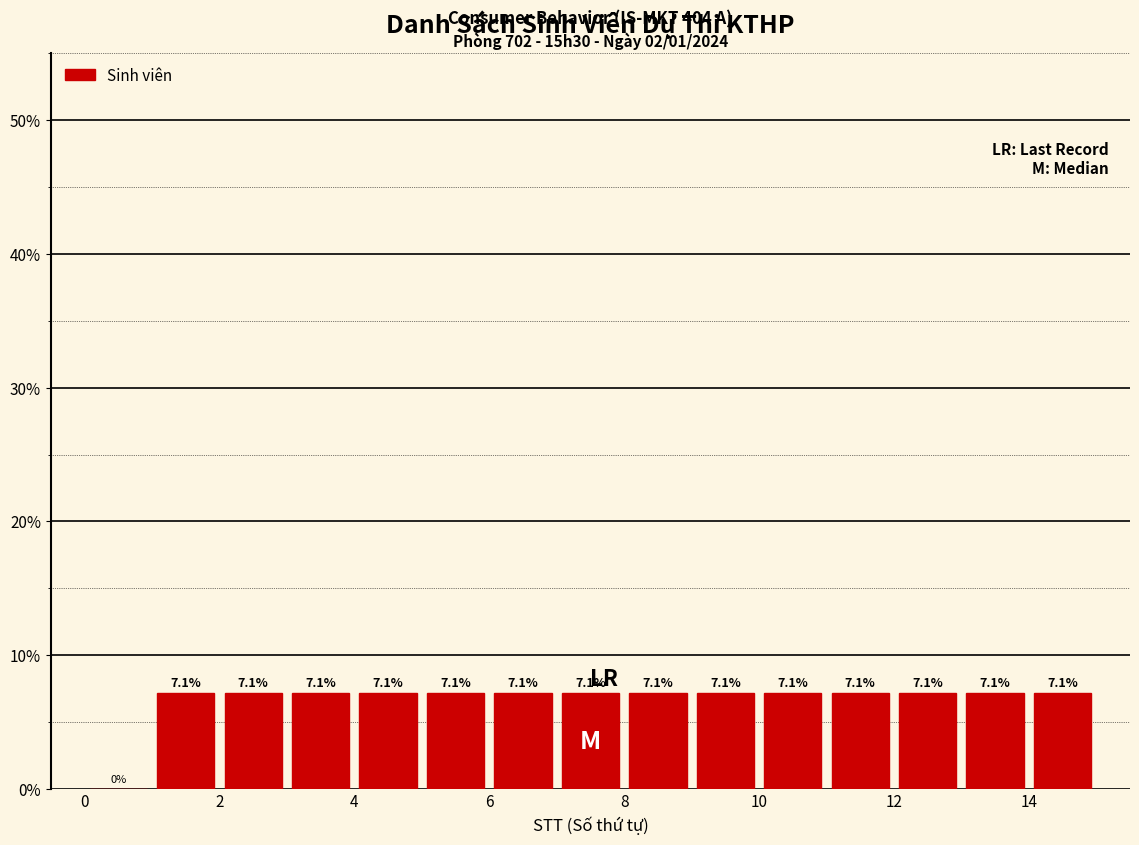

What is the height of the bar covering 14 to 15 on the x-axis?

7.1